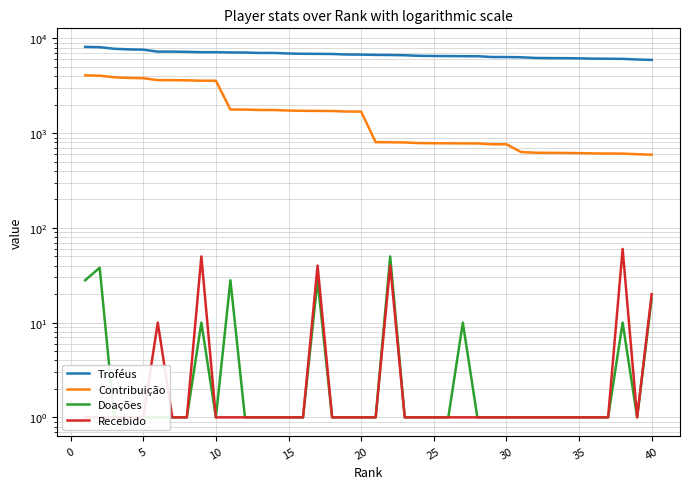

True or false: Doações and Recebido intersect in this chart.

False